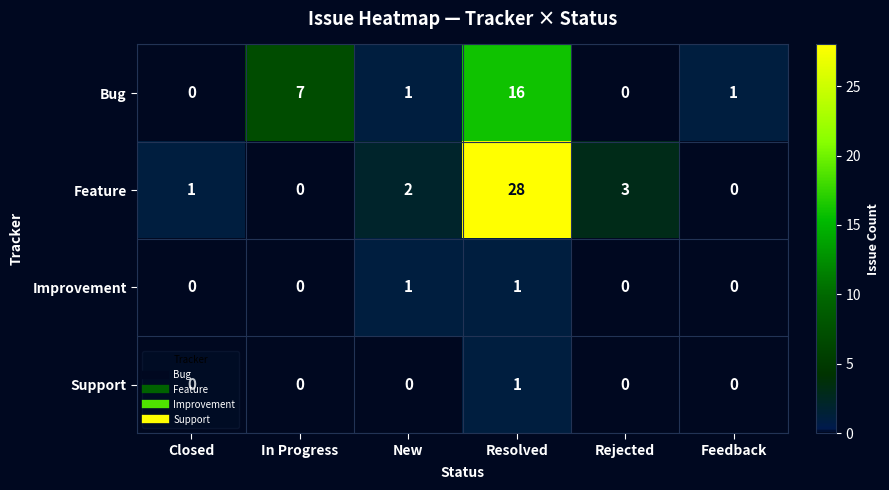

What is the difference between the second highest and second lowest values in the Bug series?

7